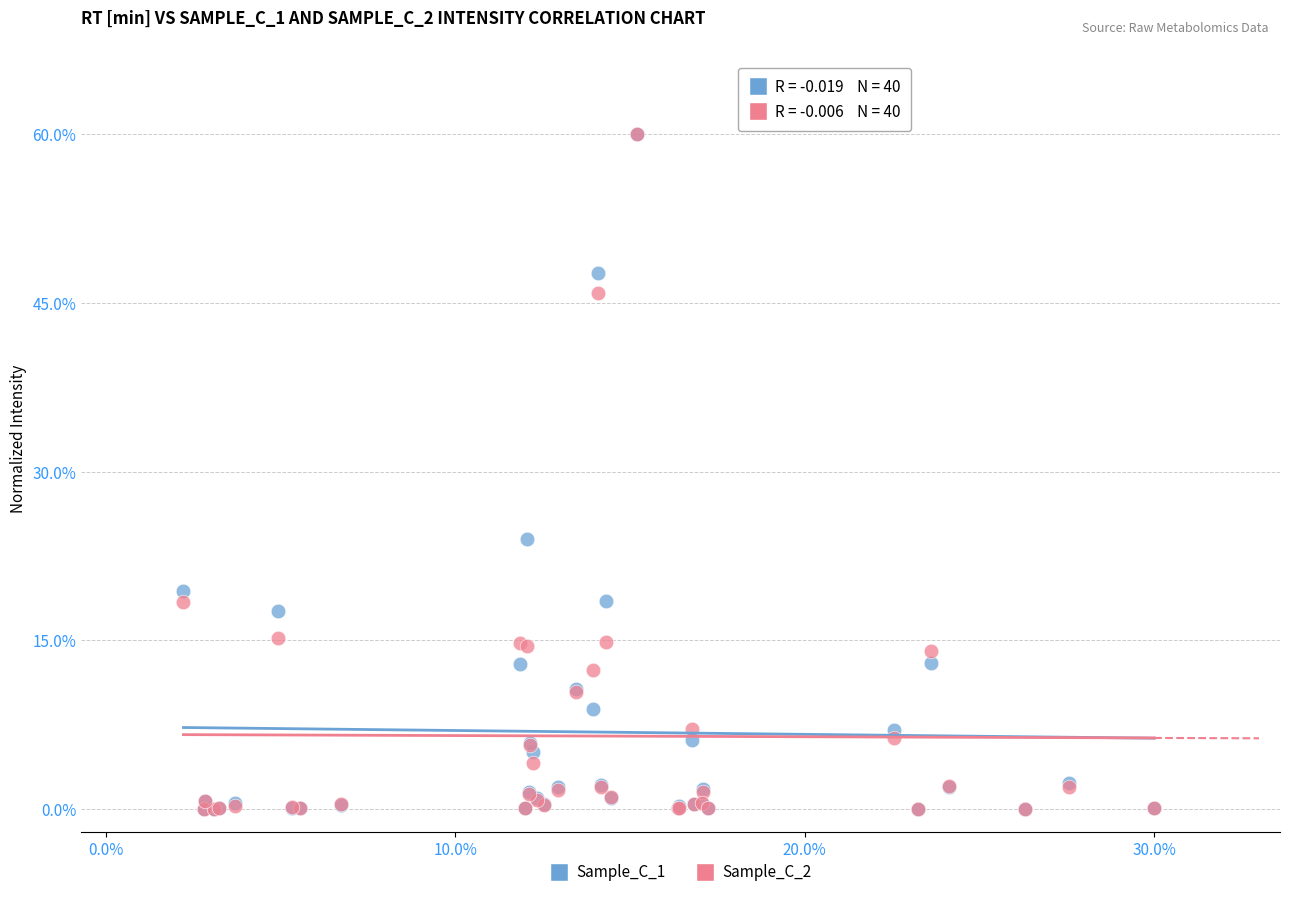

What are all the series names shown in the legend?

Sample_C_1, Sample_C_2